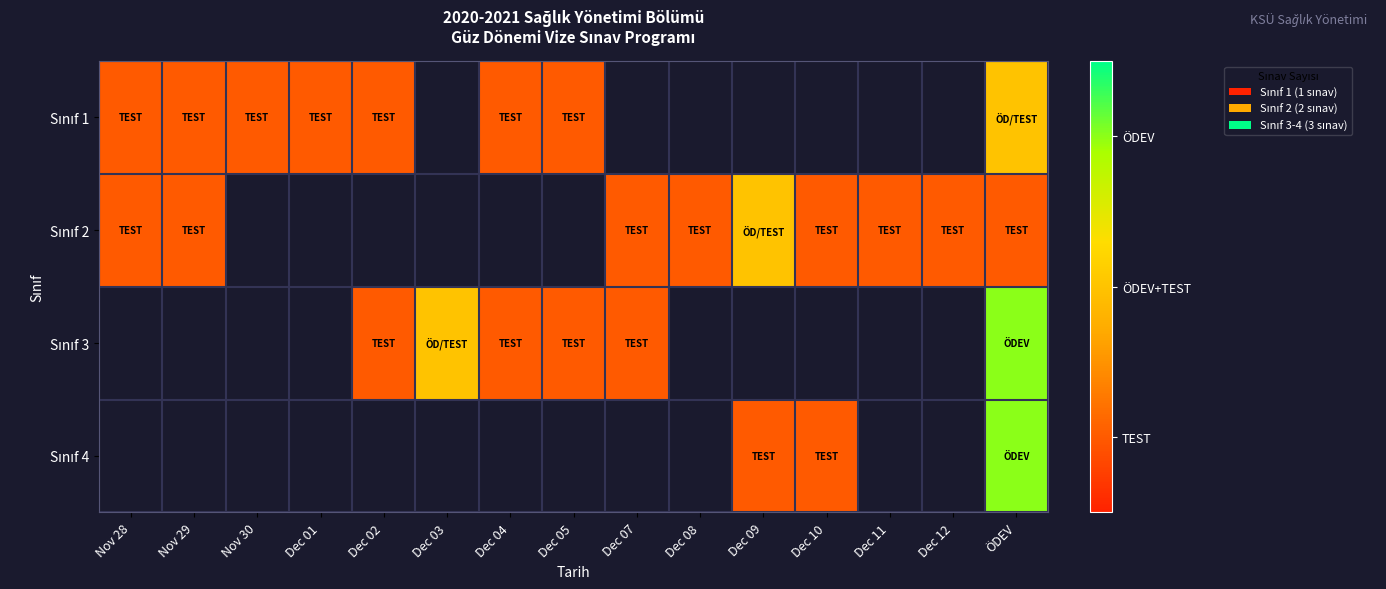

True or false: Sınıf 1 has a value of 1.0 at Dec 05.

True